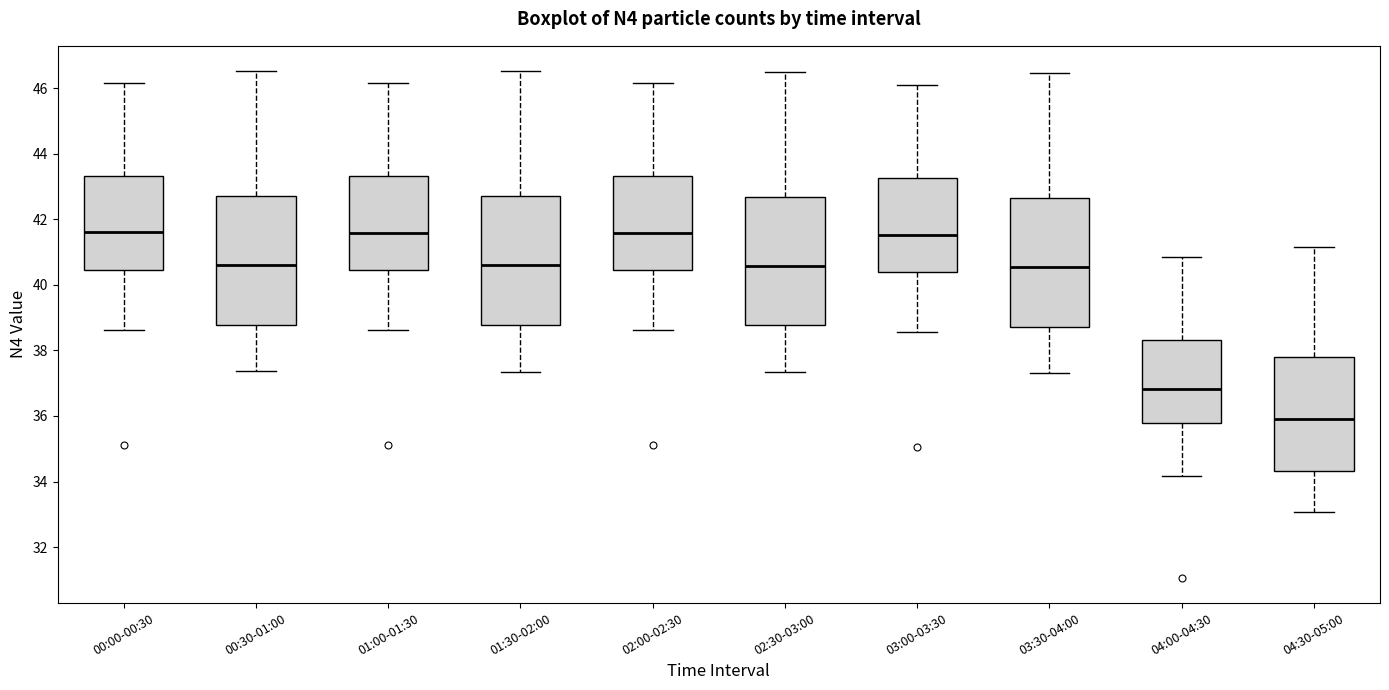

Where is the upper edge of the box for 01:30-02:00 on the y-axis? The values are not printed on the chart, so give them approximately, as read against the axis.

42.6